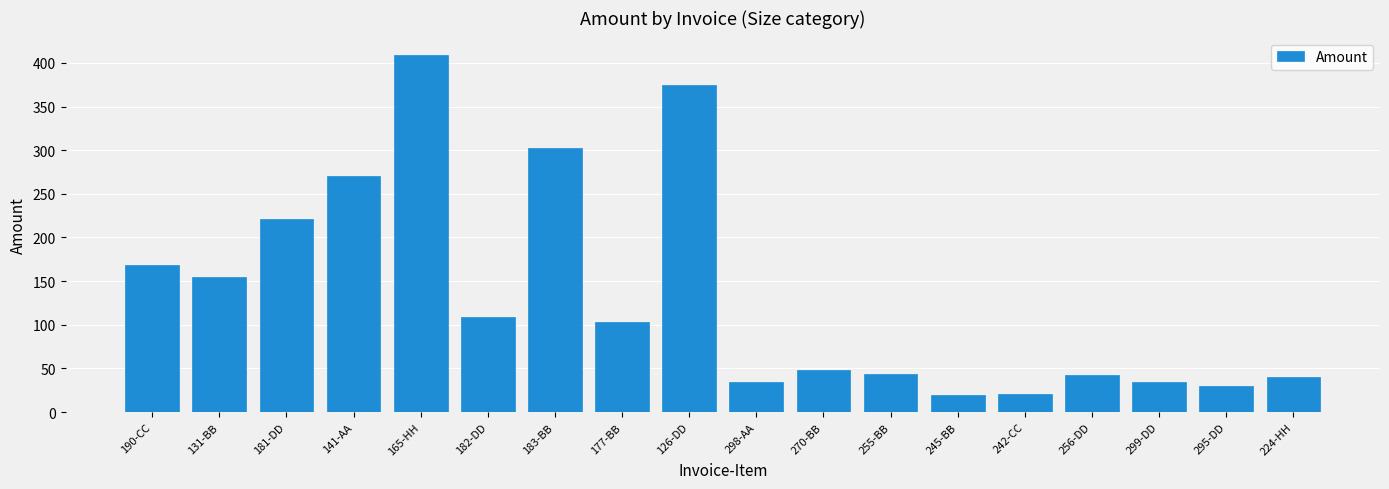

What is the label of the 5th bar from the left?

165-HH